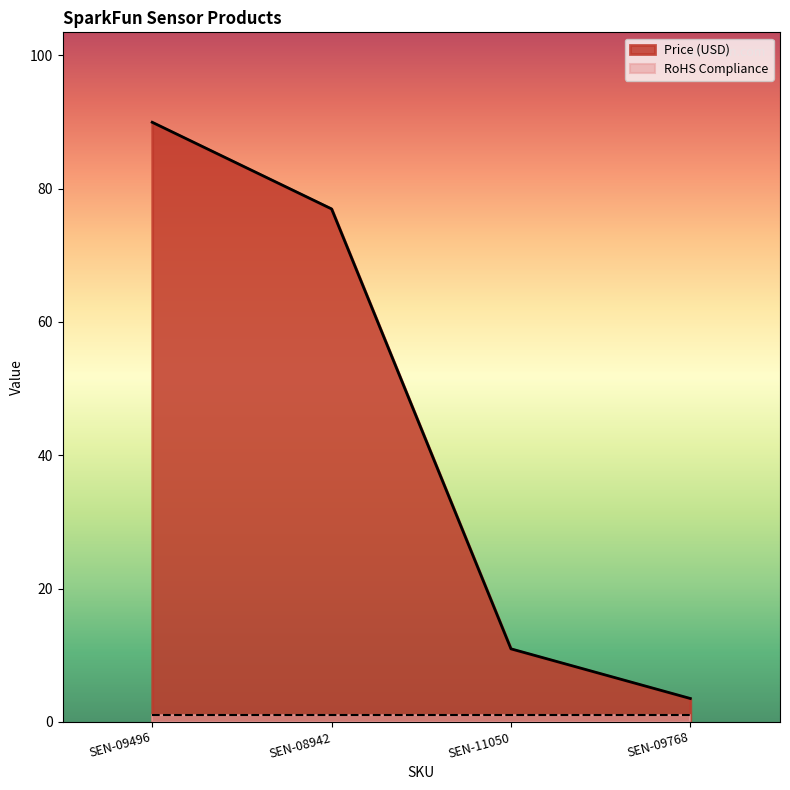

Is it true that the value at SEN-09496 is 90.0?

True